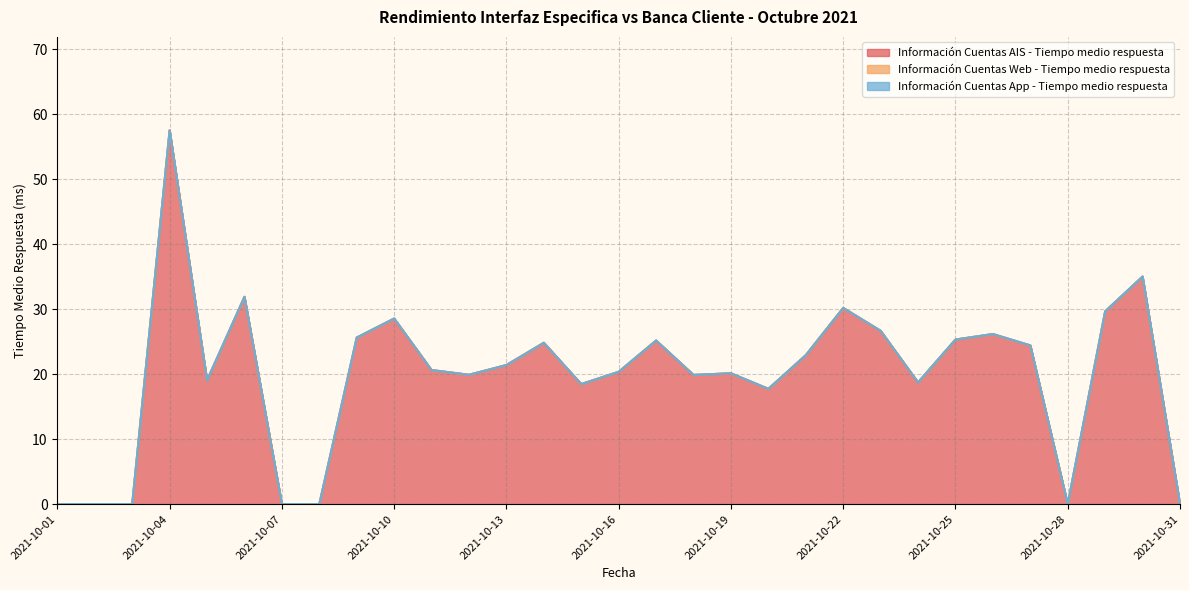

Reading right to left, list all the values displayed in this chart.

Información Cuentas AIS - Tiempo medio respuesta: 0.0	35.0	29.7	0.0	24.4	26.2	25.3	18.7	26.7	30.2	22.9	17.8	20.1	19.9	25.2	20.4	18.5	24.8	21.4	19.9	20.6	28.6	25.6	0.0	0.0	31.9	19.1	57.5	0.0	0.0	0.0
Información Cuentas Web - Tiempo medio respuesta: 0.0	0.0	0.0	0.0	0.0	0.0	0.0	0.0	0.0	0.0	0.0	0.0	0.0	0.0	0.0	0.0	0.0	0.0	0.0	0.0	0.0	0.0	0.0	0.0	0.0	0.0	0.0	0.0	0.0	0.0	0.0
Información Cuentas App - Tiempo medio respuesta: 0.0	0.0	0.0	0.0	0.0	0.0	0.0	0.0	0.0	0.0	0.0	0.0	0.0	0.0	0.0	0.0	0.0	0.0	0.0	0.0	0.0	0.0	0.0	0.0	0.0	0.0	0.0	0.0	0.0	0.0	0.0